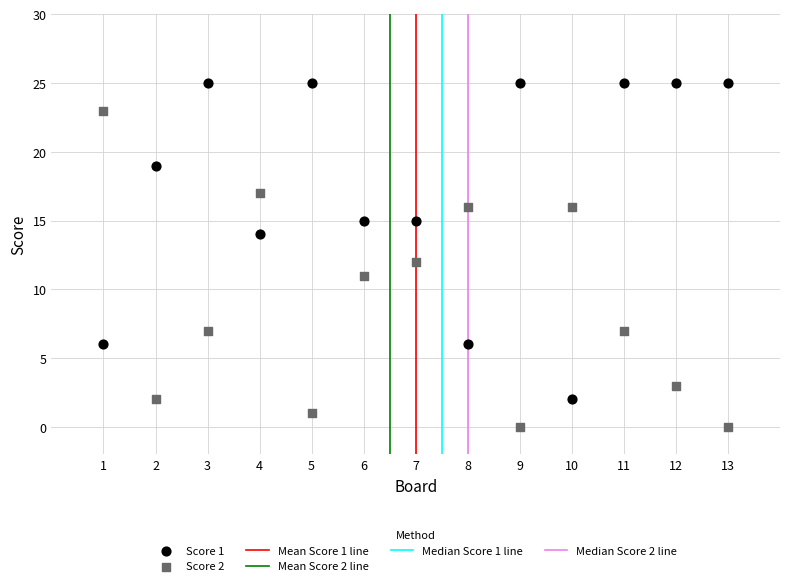

Which series reaches the maximum Y coordinate?

Score 1